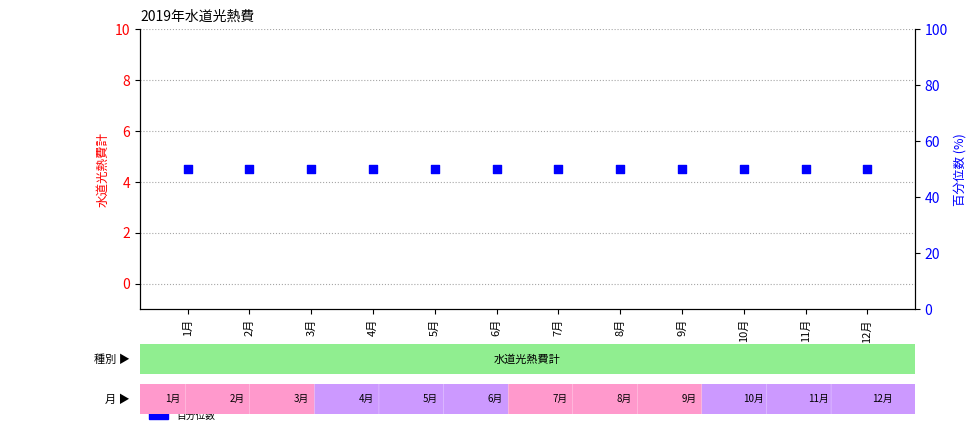

What is the total value across all series at 9月?

50